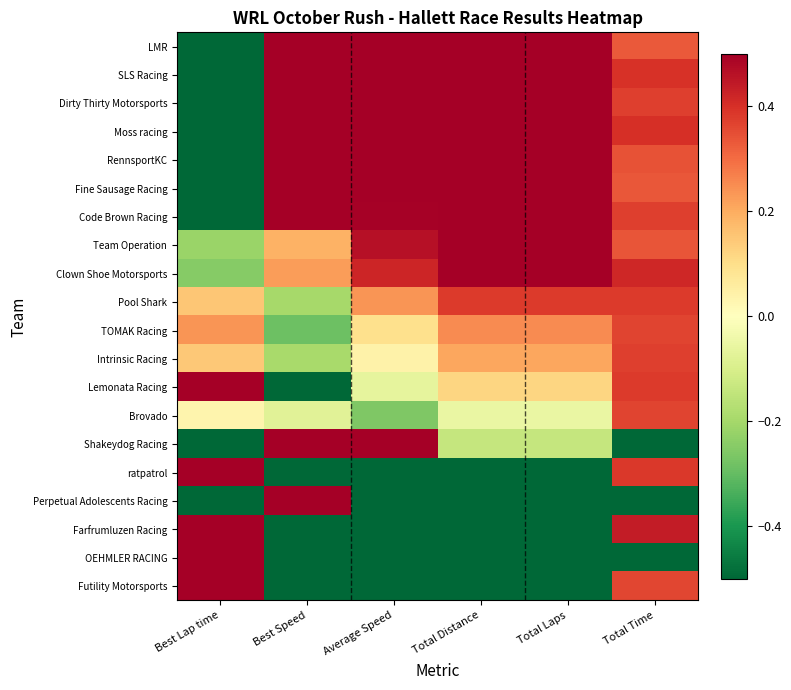

Reading left to right, what are all the values shown in this chart?

LMR: Best Lap time=-0.5	Best Speed=0.5	Average Speed=0.5	Total Distance=0.5	Total Laps=0.5	Total Time=0.3
SLS Racing: Best Lap time=-0.5	Best Speed=0.5	Average Speed=0.5	Total Distance=0.5	Total Laps=0.5	Total Time=0.4
Dirty Thirty Motorsports: Best Lap time=-0.5	Best Speed=0.5	Average Speed=0.5	Total Distance=0.5	Total Laps=0.5	Total Time=0.4
Moss racing: Best Lap time=-0.5	Best Speed=0.5	Average Speed=0.5	Total Distance=0.5	Total Laps=0.5	Total Time=0.4
RennsportKC: Best Lap time=-0.5	Best Speed=0.5	Average Speed=0.5	Total Distance=0.5	Total Laps=0.5	Total Time=0.3
Fine Sausage Racing: Best Lap time=-0.5	Best Speed=0.5	Average Speed=0.5	Total Distance=0.5	Total Laps=0.5	Total Time=0.3
Code Brown Racing: Best Lap time=-0.5	Best Speed=0.5	Average Speed=0.5	Total Distance=0.5	Total Laps=0.5	Total Time=0.4
Team Operation: Best Lap time=-0.2	Best Speed=0.2	Average Speed=0.5	Total Distance=0.5	Total Laps=0.5	Total Time=0.3
Clown Shoe Motorsports: Best Lap time=-0.2	Best Speed=0.2	Average Speed=0.4	Total Distance=0.5	Total Laps=0.5	Total Time=0.4
Pool Shark: Best Lap time=0.1	Best Speed=-0.2	Average Speed=0.2	Total Distance=0.4	Total Laps=0.4	Total Time=0.4
TOMAK Racing: Best Lap time=0.2	Best Speed=-0.3	Average Speed=0.1	Total Distance=0.3	Total Laps=0.3	Total Time=0.4
Intrinsic Racing: Best Lap time=0.1	Best Speed=-0.2	Average Speed=0.0	Total Distance=0.2	Total Laps=0.2	Total Time=0.4
Lemonata Racing: Best Lap time=0.5	Best Speed=-0.5	Average Speed=-0.1	Total Distance=0.1	Total Laps=0.1	Total Time=0.4
Brovado: Best Lap time=0.0	Best Speed=-0.1	Average Speed=-0.3	Total Distance=-0.1	Total Laps=-0.1	Total Time=0.4
Shakeydog Racing: Best Lap time=-0.5	Best Speed=0.5	Average Speed=0.5	Total Distance=-0.1	Total Laps=-0.1	Total Time=-0.5
ratpatrol: Best Lap time=0.5	Best Speed=-0.5	Average Speed=-0.5	Total Distance=-0.5	Total Laps=-0.5	Total Time=0.4
Perpetual Adolescents Racing: Best Lap time=-0.5	Best Speed=0.5	Average Speed=-0.5	Total Distance=-0.5	Total Laps=-0.5	Total Time=-0.5
Farfrumluzen Racing: Best Lap time=0.5	Best Speed=-0.5	Average Speed=-0.5	Total Distance=-0.5	Total Laps=-0.5	Total Time=0.4
OEHMLER RACING: Best Lap time=0.5	Best Speed=-0.5	Average Speed=-0.5	Total Distance=-0.5	Total Laps=-0.5	Total Time=-0.5
Futility Motorsports: Best Lap time=0.5	Best Speed=-0.5	Average Speed=-0.5	Total Distance=-0.5	Total Laps=-0.5	Total Time=0.4